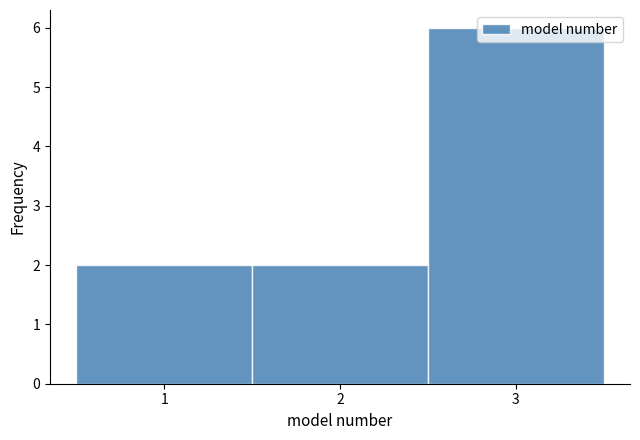

How tall is the bar that spans 1.5 to 2.5 on the x-axis? The values are not printed on the chart, so give them approximately, as read against the axis.

2